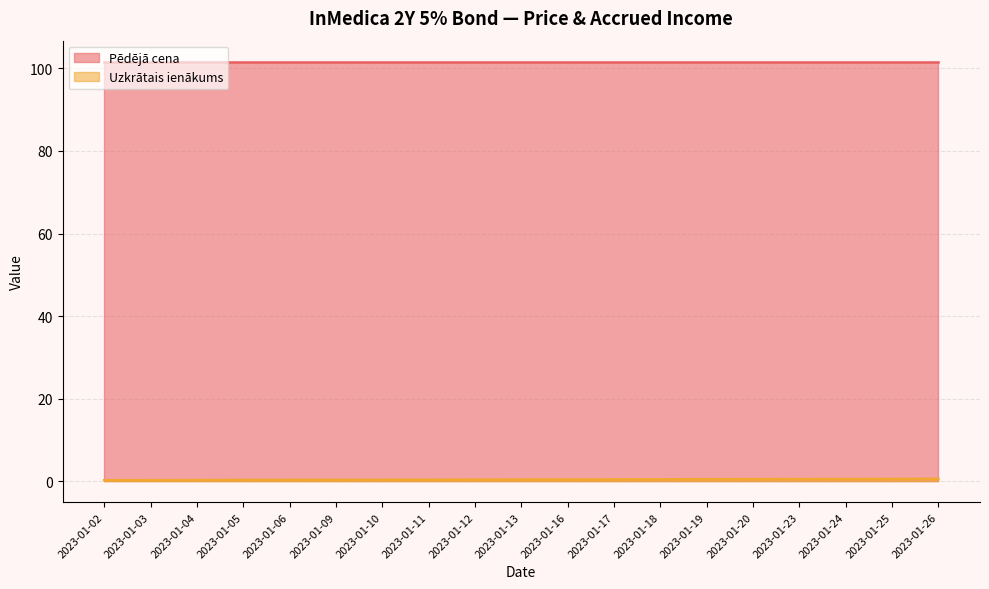

How many lines are shown in the chart?

2